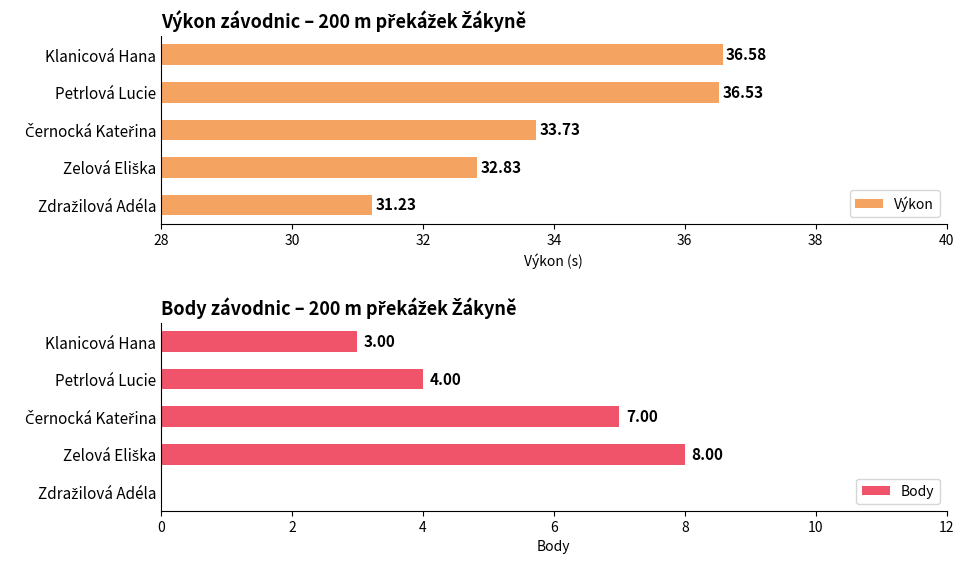

How many data points in Výkon are less than 33?

2